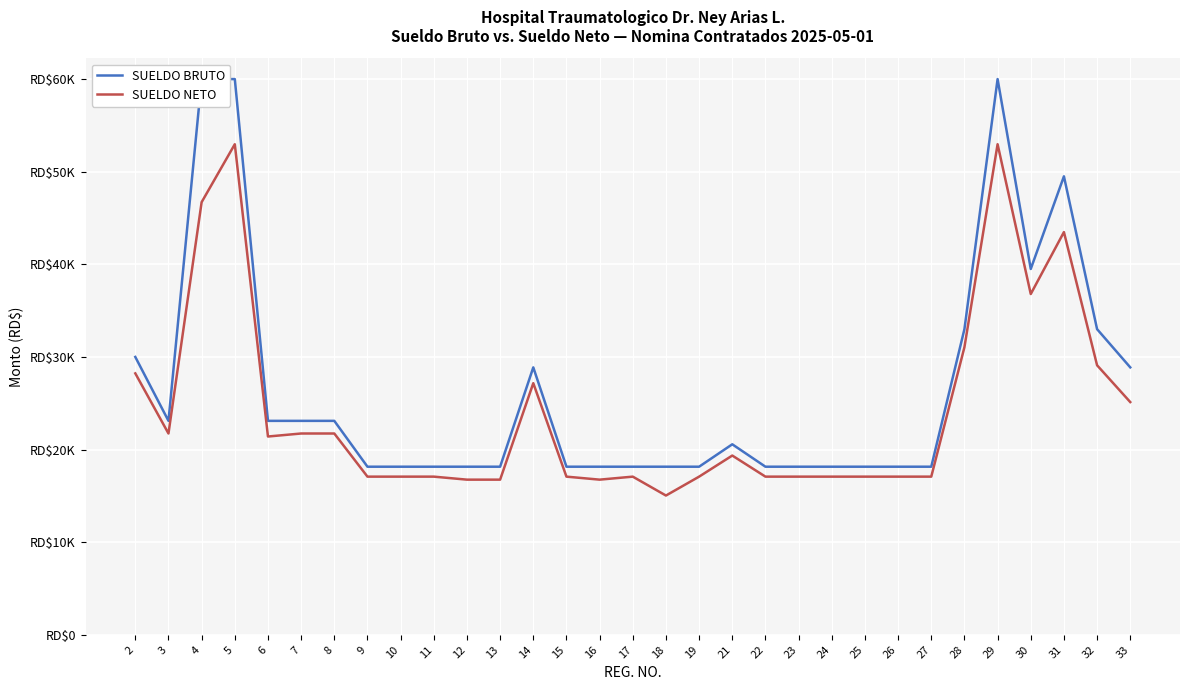

Where is the first local minimum for SUELDO BRUTO?

3